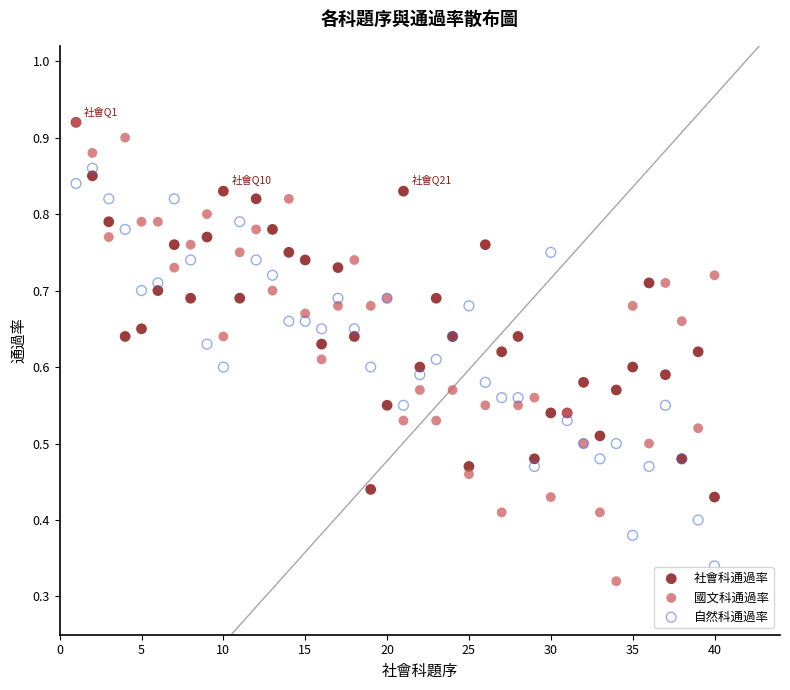

Which series has the widest spread of Y values?

國文科通過率